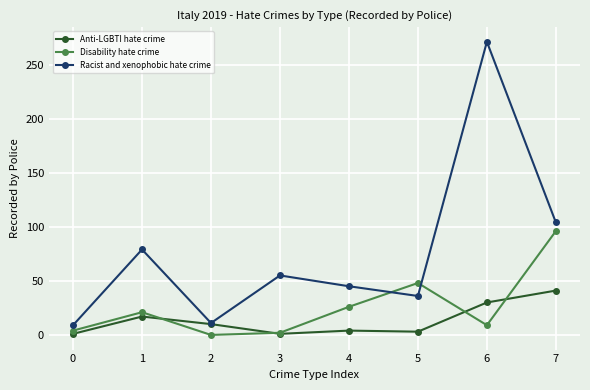

At which label does Disability hate crime reach its peak?

7